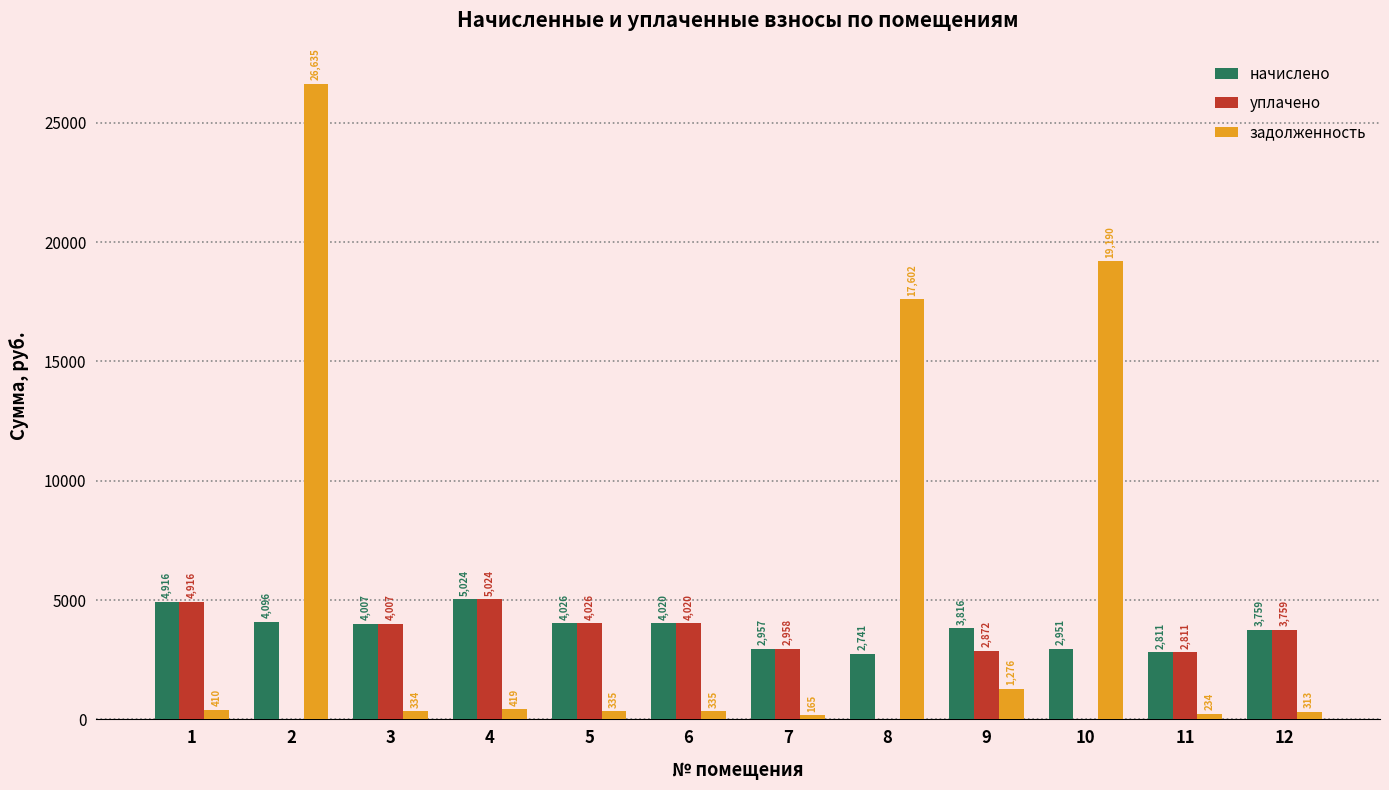

Is the value of начислено at 2 greater than the value of задолженность at 10?

No